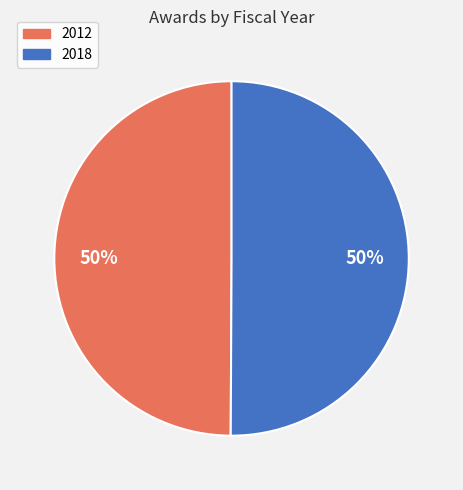

How many slices are in this pie chart?

2